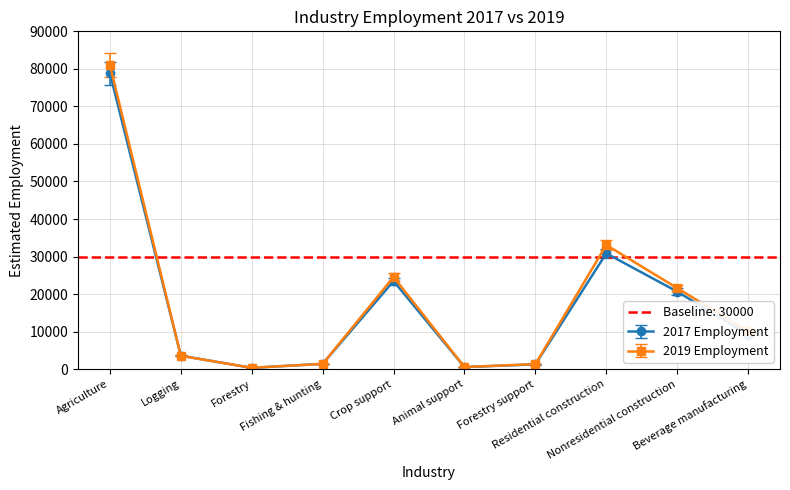

Does the chart display data point markers on the line(s)?

Yes